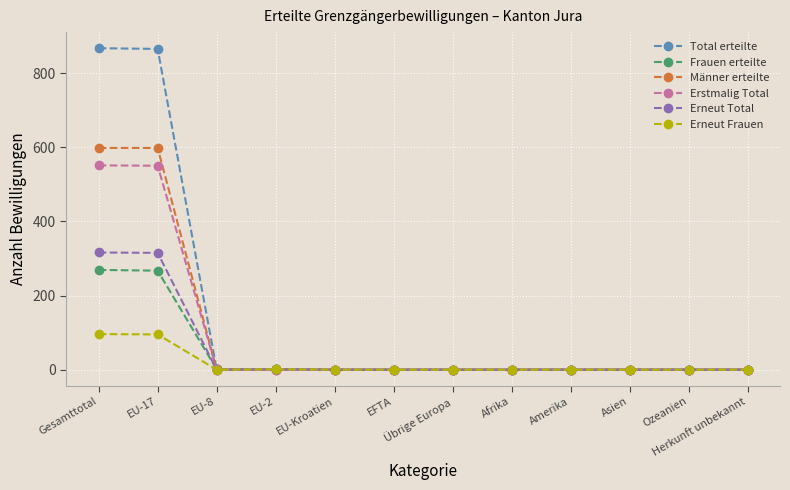

What is the label of the 7th point from the right?

EFTA